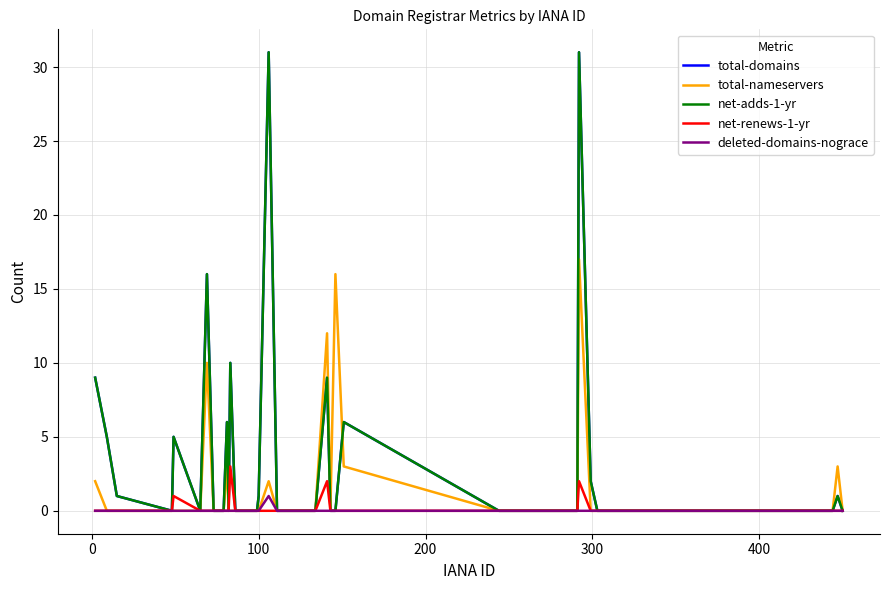

Count the deleted-domains-nograce values in the range 0 to 1.

40